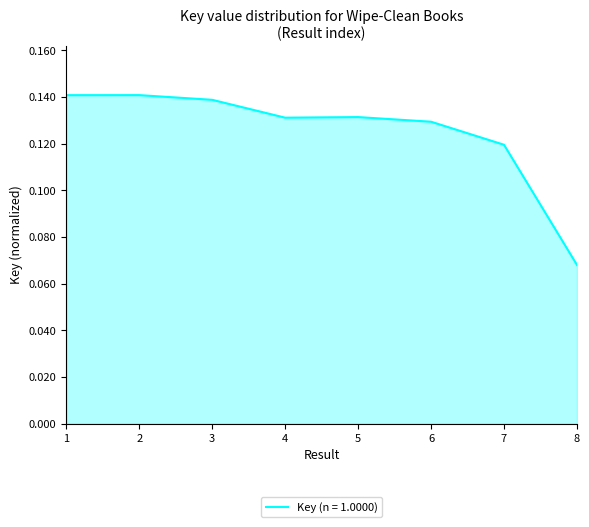

What is the sum of all values?

1.0